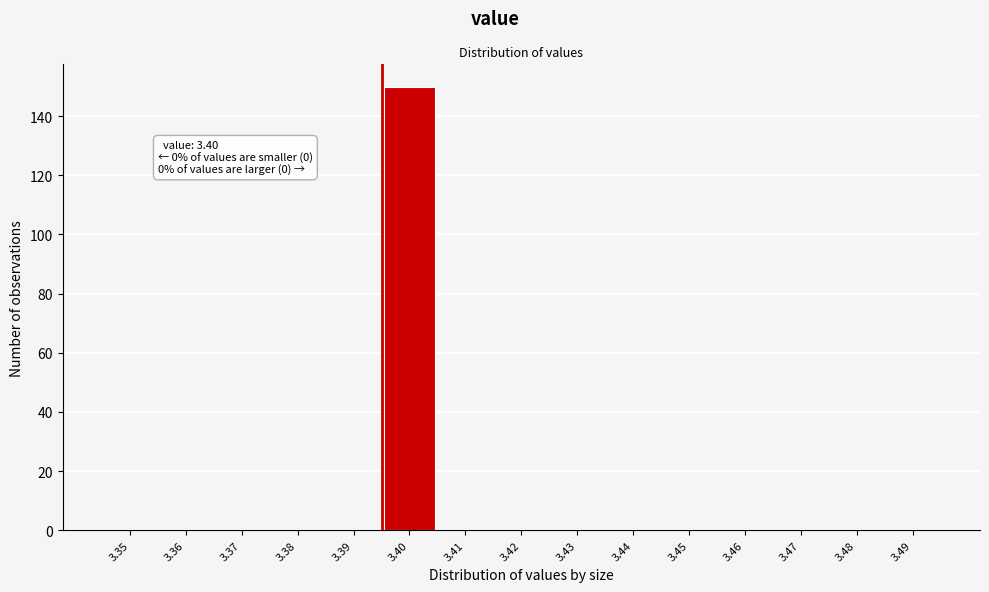

Reading left to right, list all the values displayed in this chart.

3.35=0	3.36=0	3.37=0	3.38=0	3.39=0	3.40=150	3.41=0	3.42=0	3.43=0	3.44=0	3.45=0	3.46=0	3.47=0	3.48=0	3.49=0